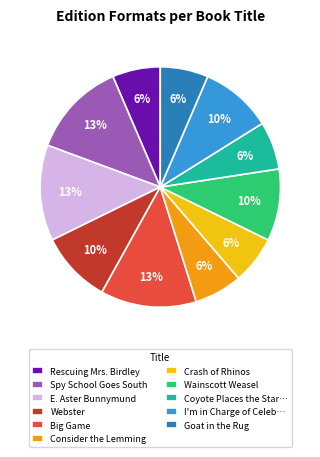

To the nearest percent, what is the combined percentage of Big Game and Crash of Rhinos?

19%